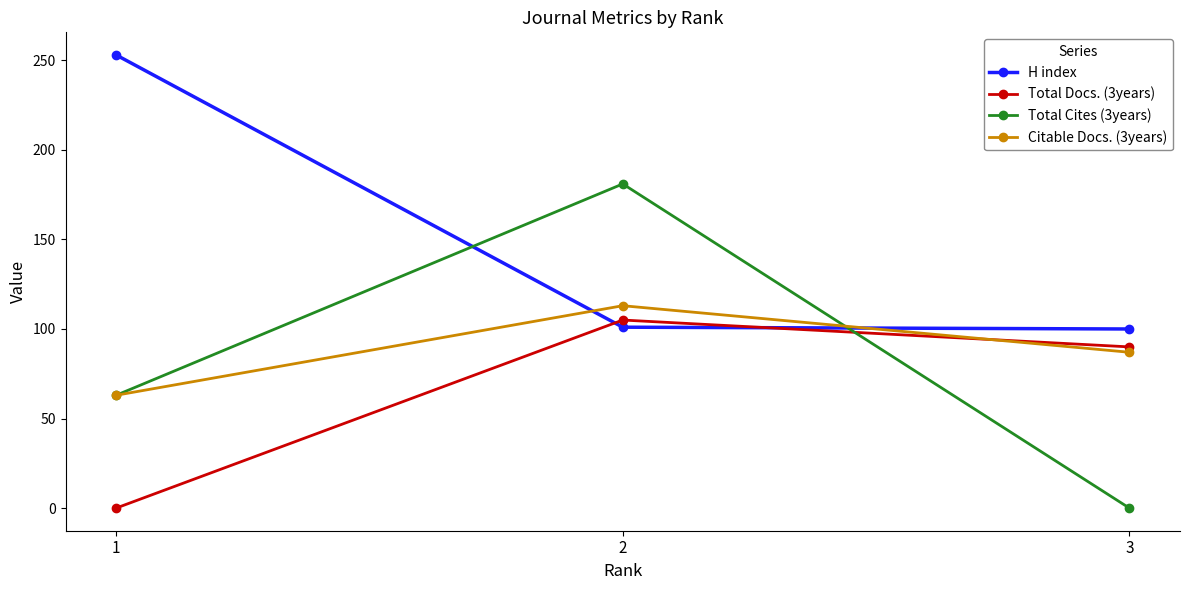

What is the difference between the highest and lowest values at 3?

100